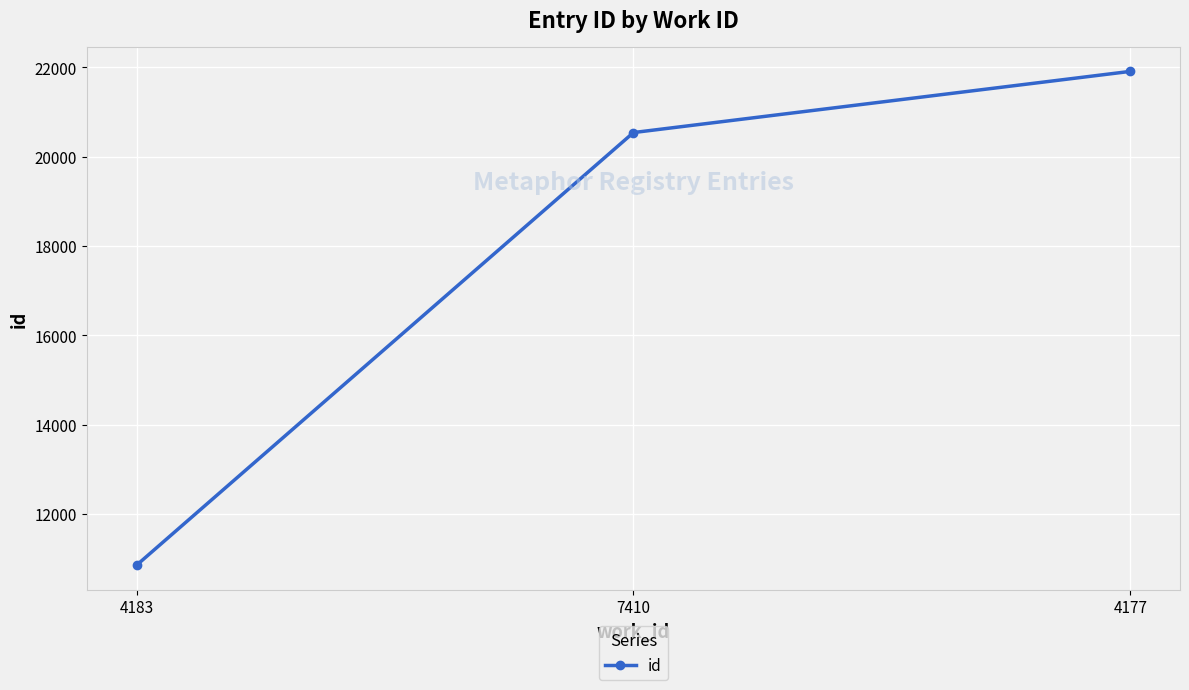

List the labels in order of value, largest first.

4177, 7410, 4183